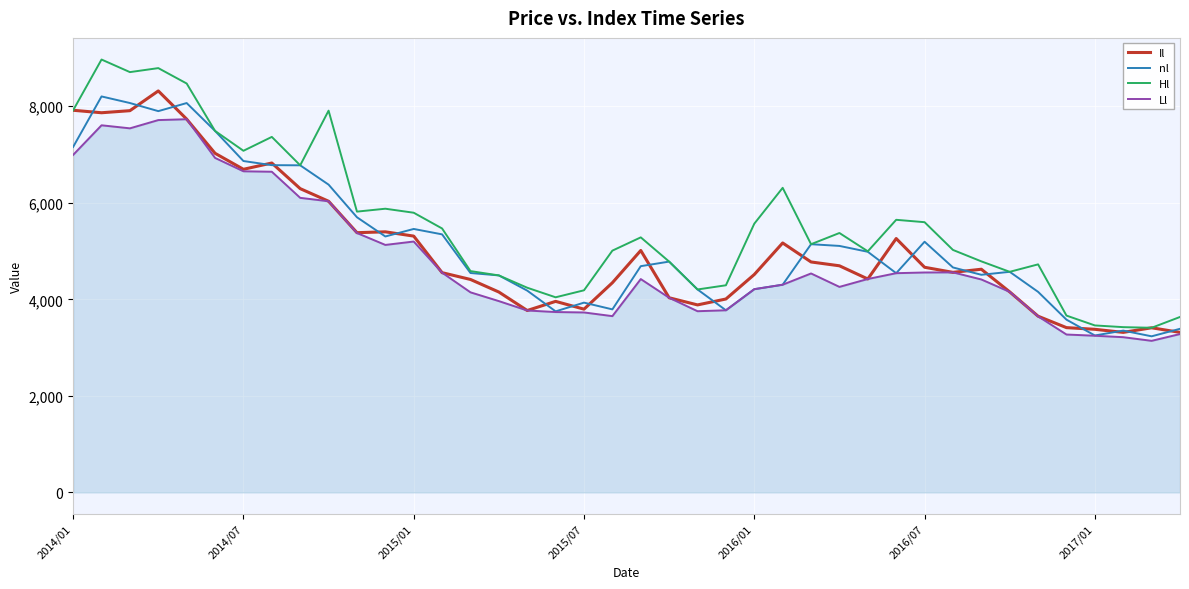

Which series has the largest total across all categories?

Hl